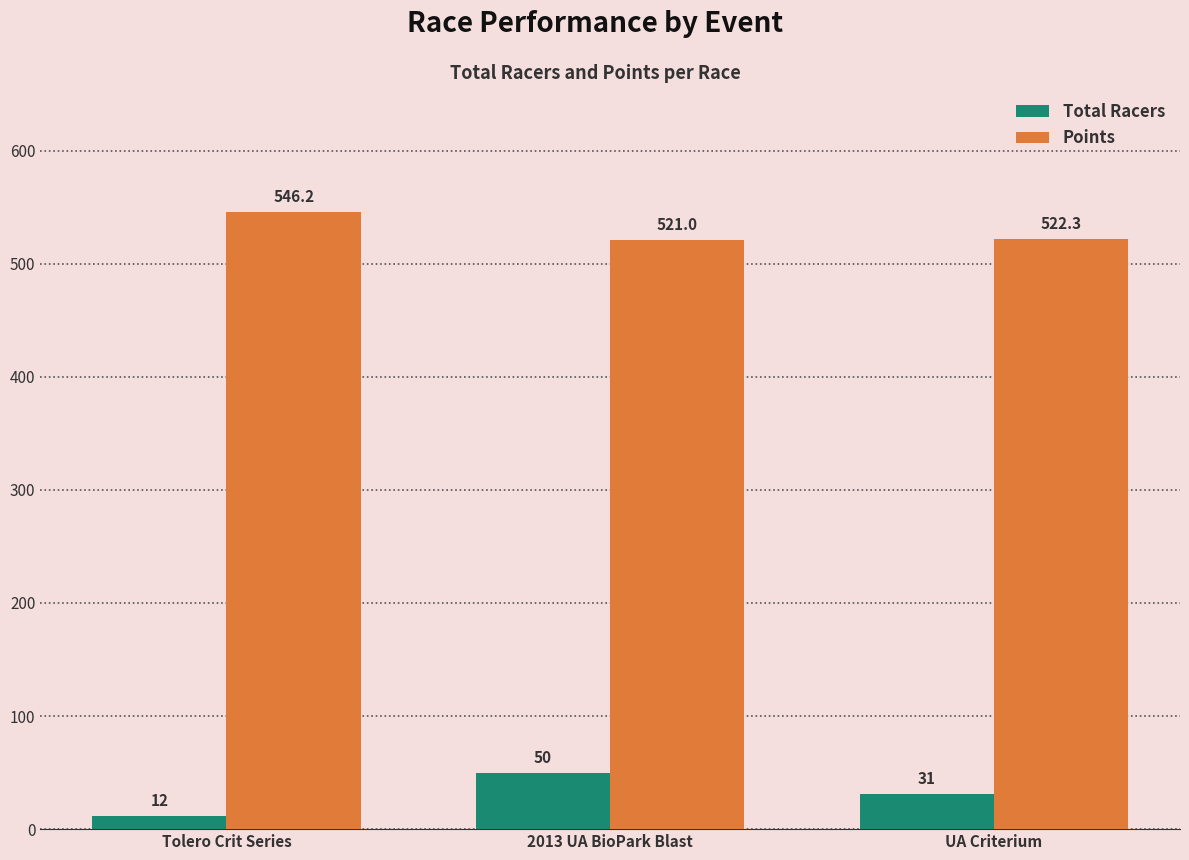

What is the smallest value displayed?

12.0